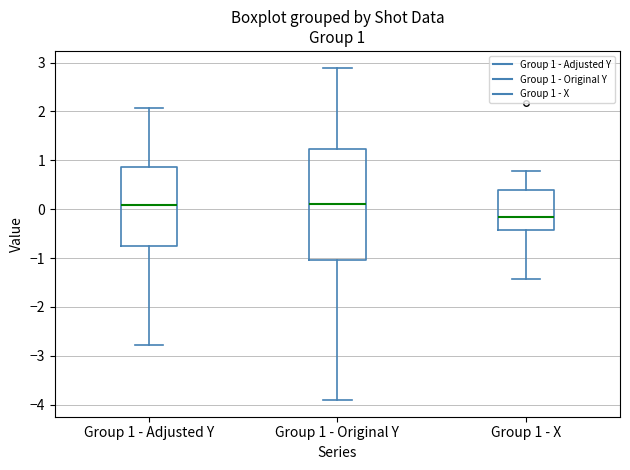

Which box is the tallest, from its lower edge to its upper edge?

Group 1 - Original Y